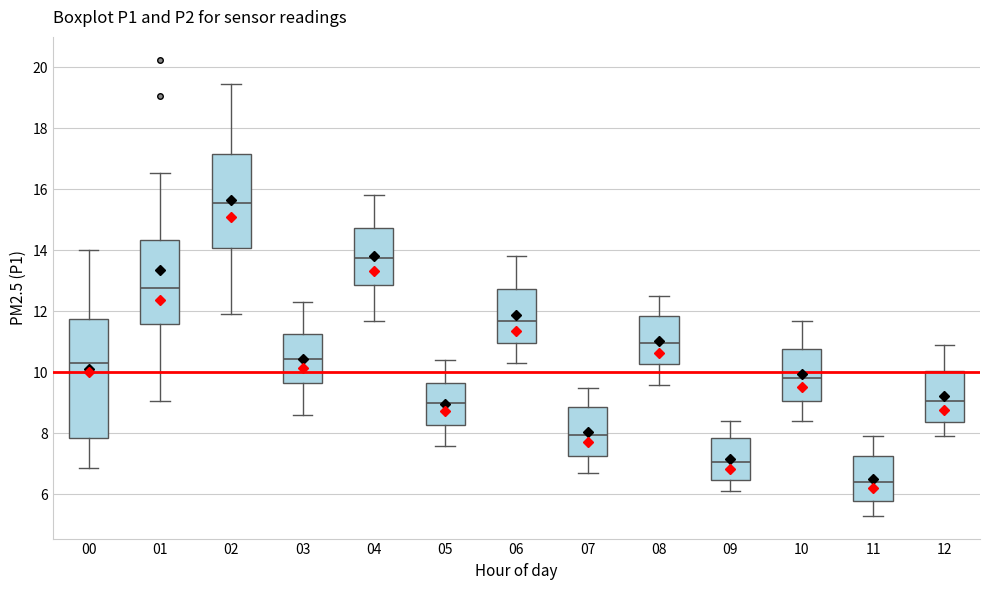

Which box's median line is the lowest?

11